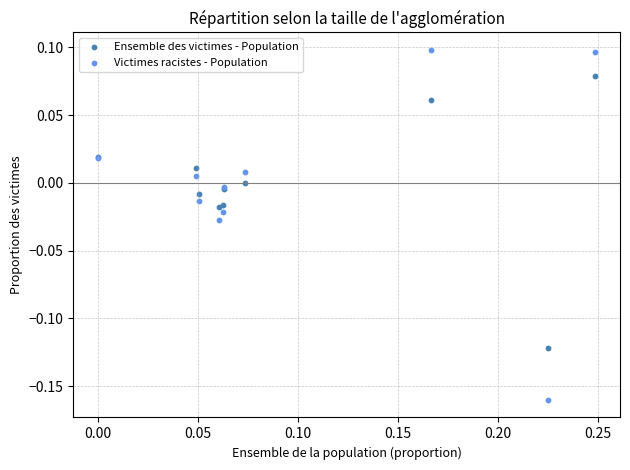

Which series reaches the minimum Y coordinate?

Victimes racistes - Population